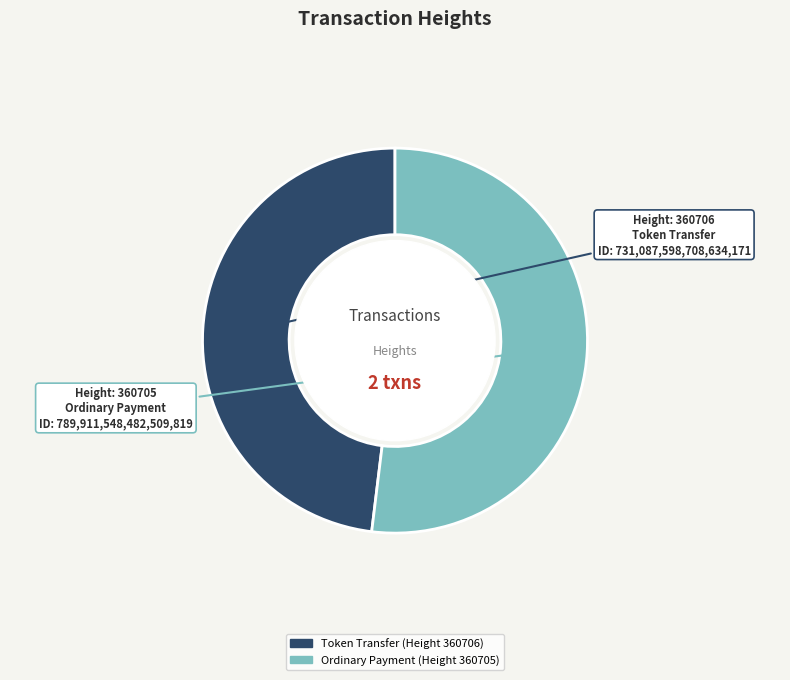

Is there a majority slice in this chart?

Yes